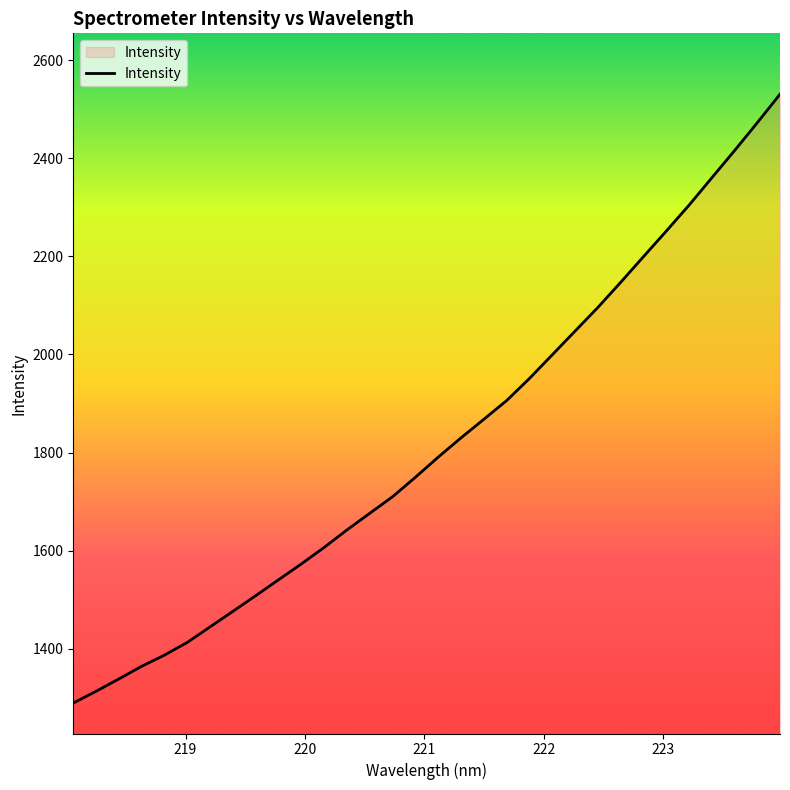

What is the difference between the maximum and minimum values?

1242.3